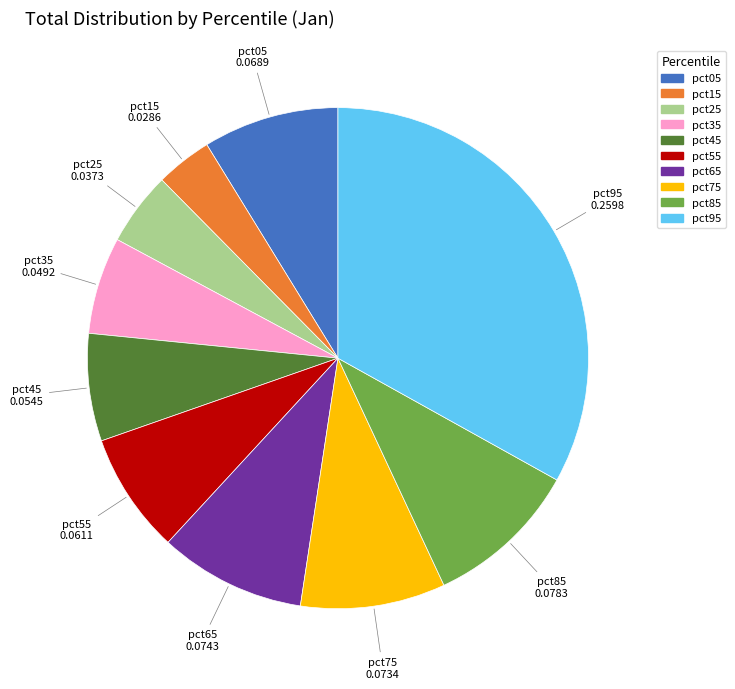

Is it true that pct15 is 14% of the pie?

False